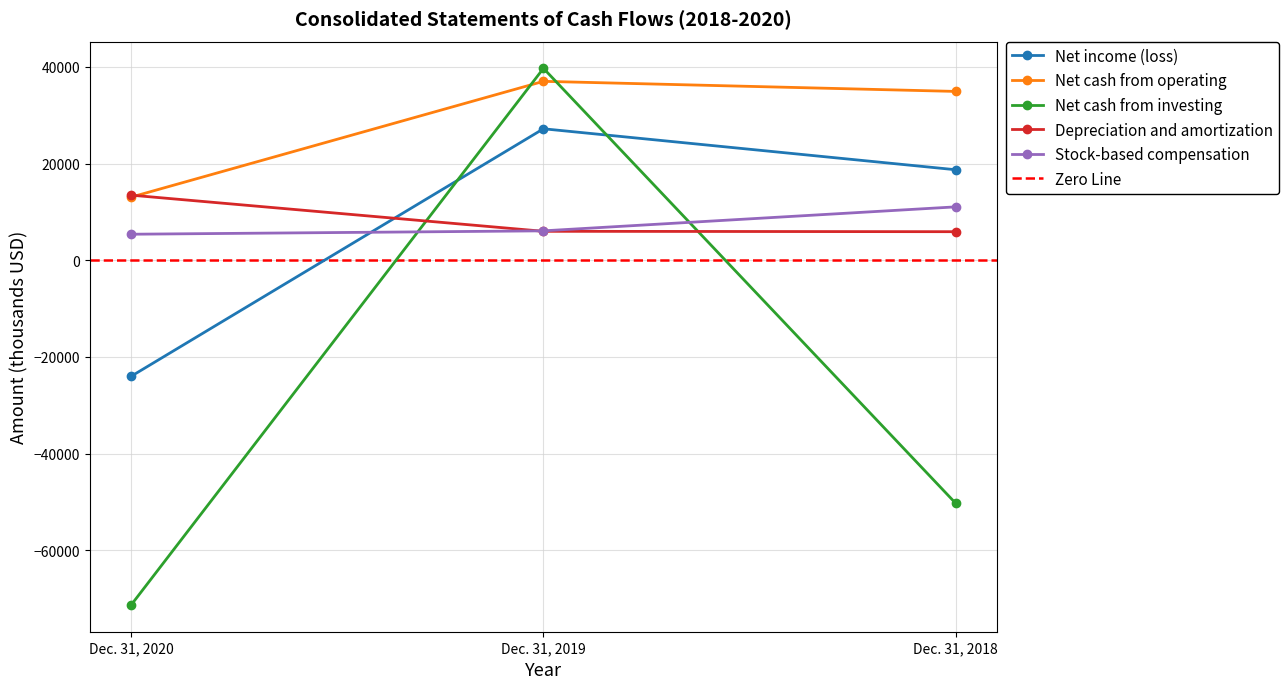

At how many categories does at least one series exceed 1043?

3